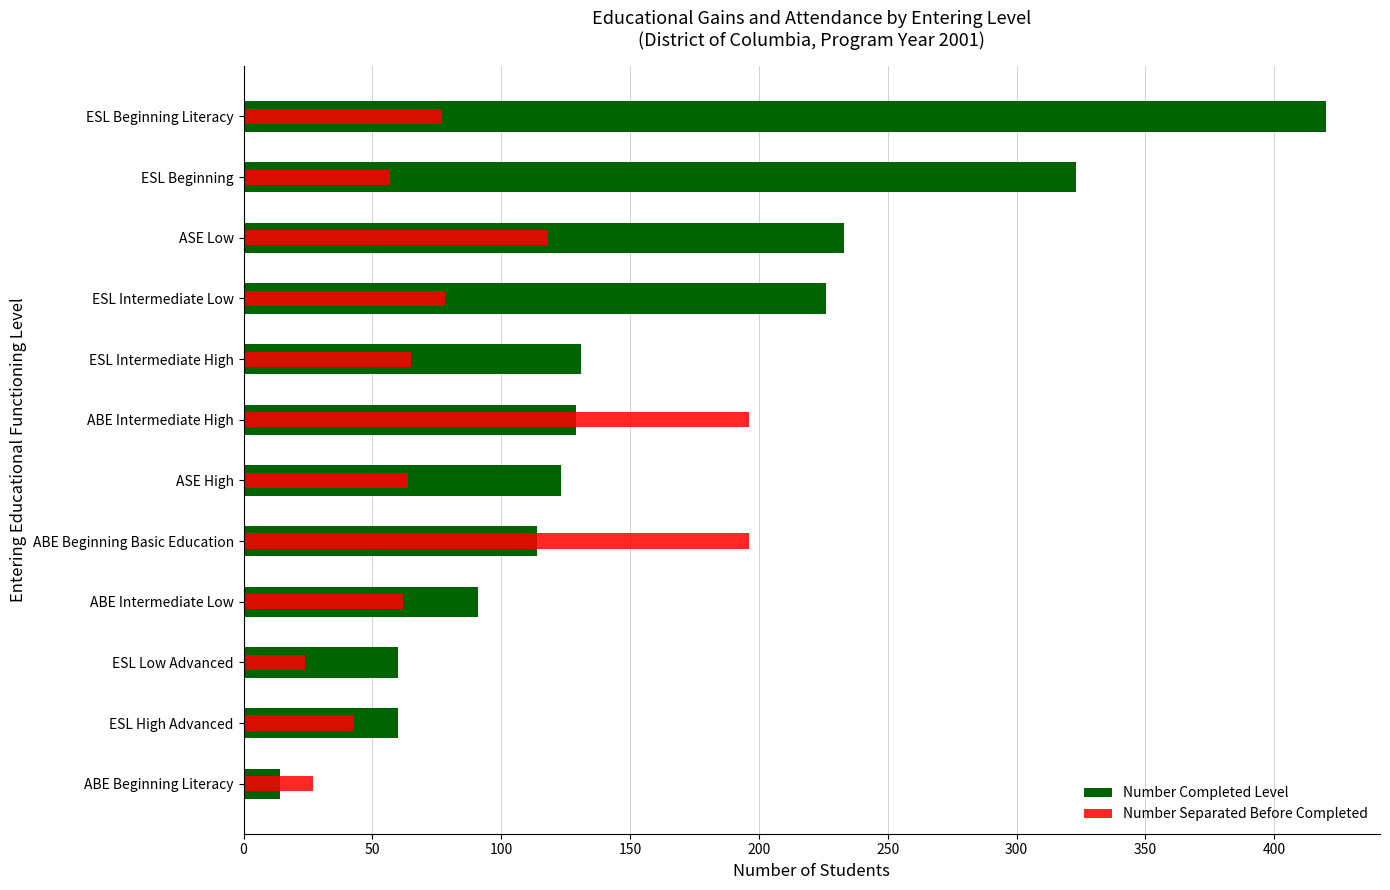

True or false: Number Completed Level has a value of 46 at ABE Intermediate High.

False